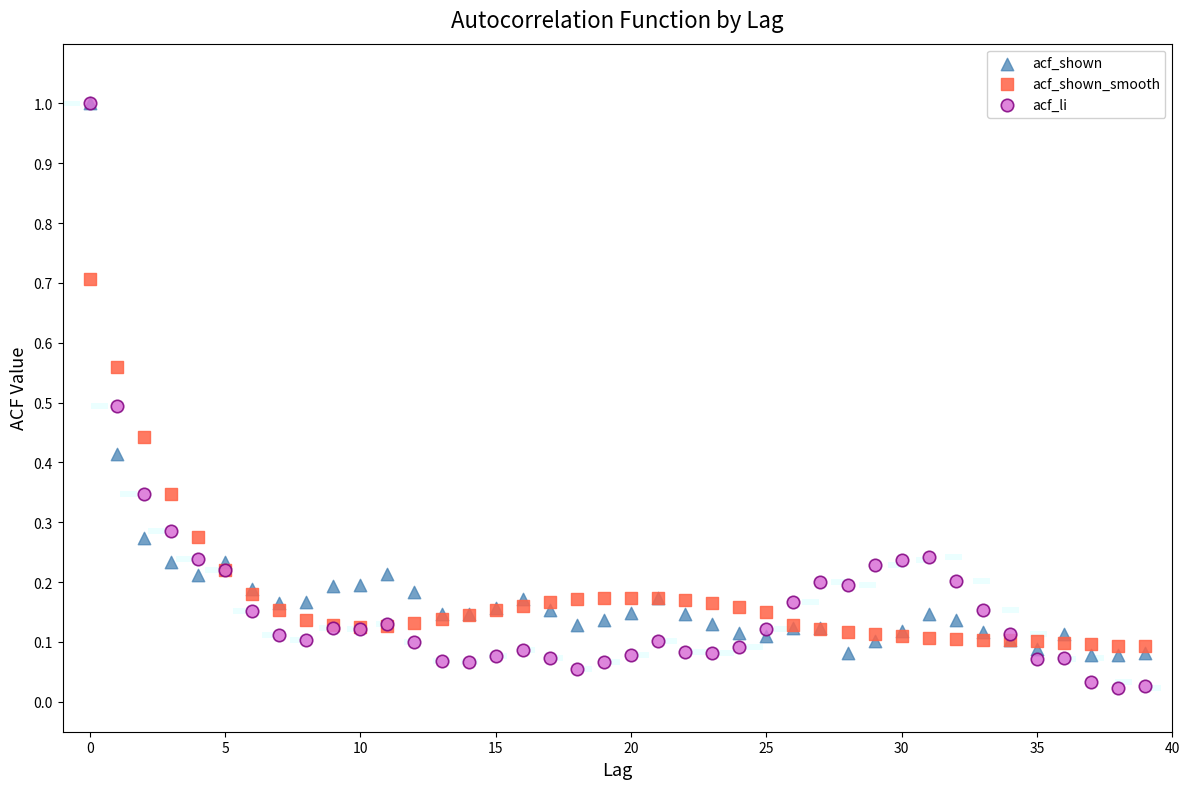

Which series has the largest Y range (max minus min)?

acf_li